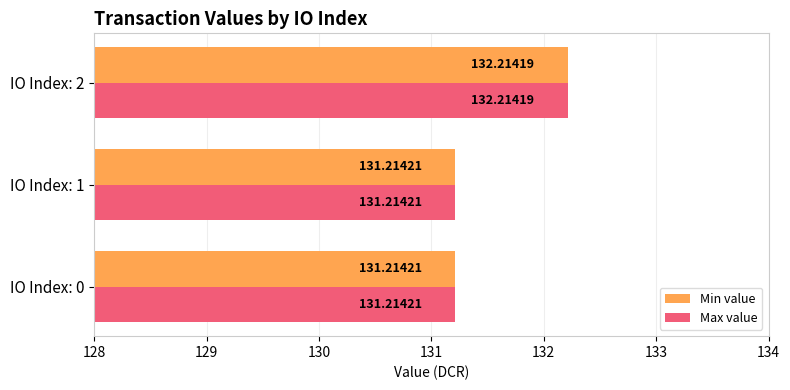

What is the greatest value displayed?

132.2